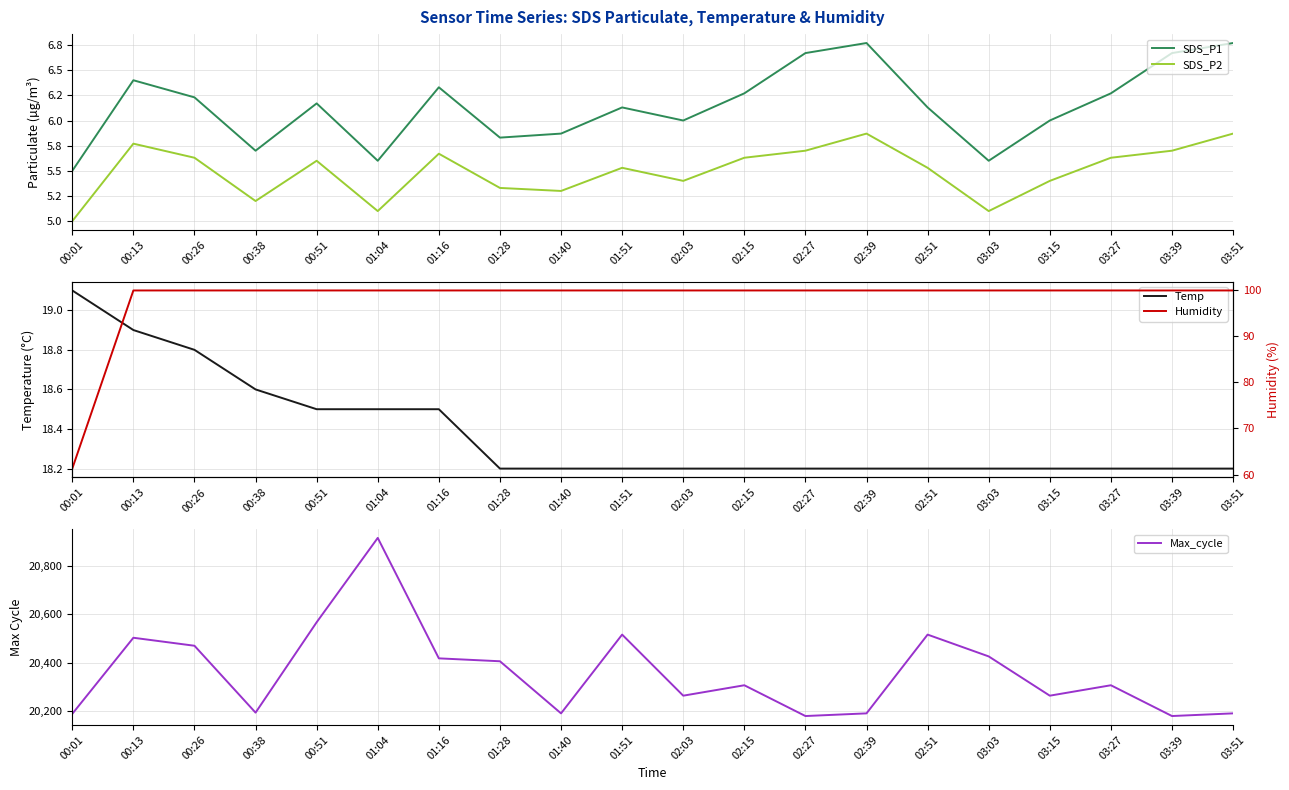

What is the total value across all series at 01:28?

20535.3